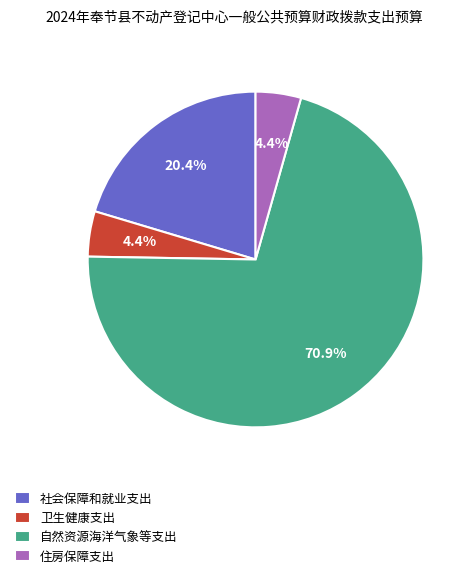

Combined, do 社会保障和就业支出 and 住房保障支出 account for over 50%?

No